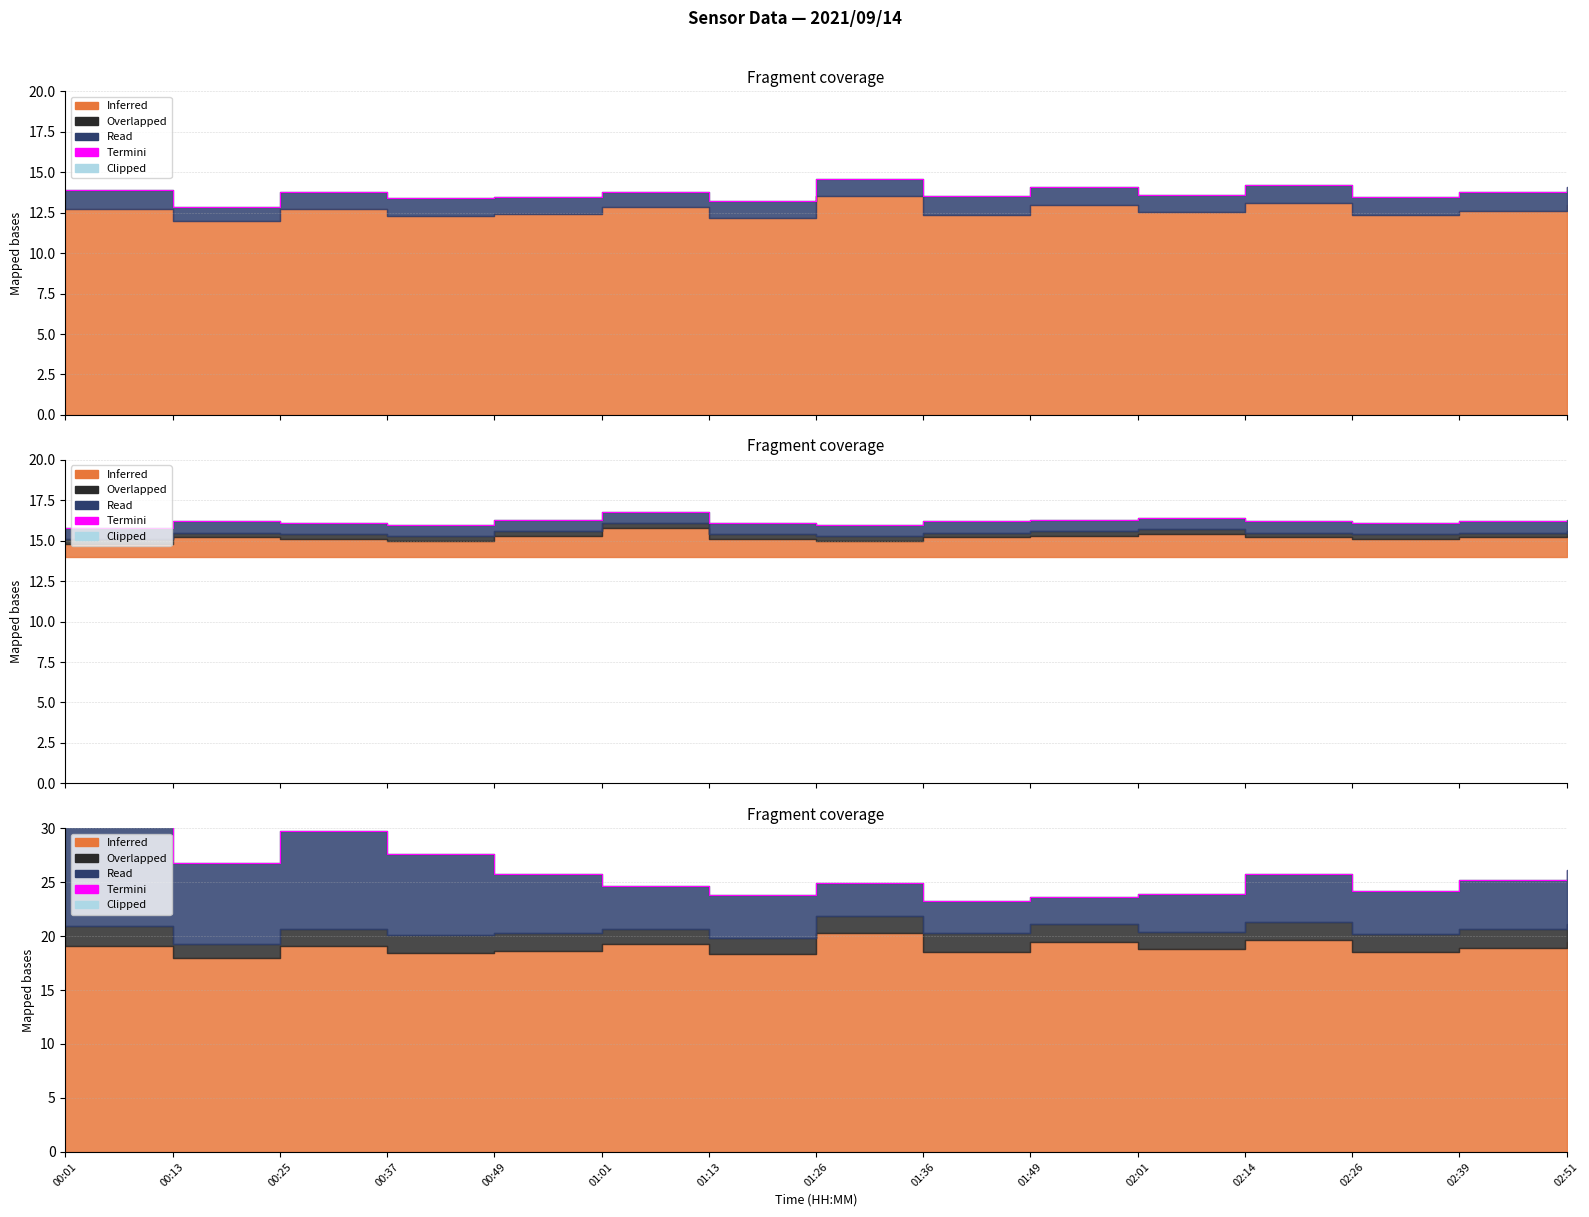

What value does the data have at 01:13?

23.8